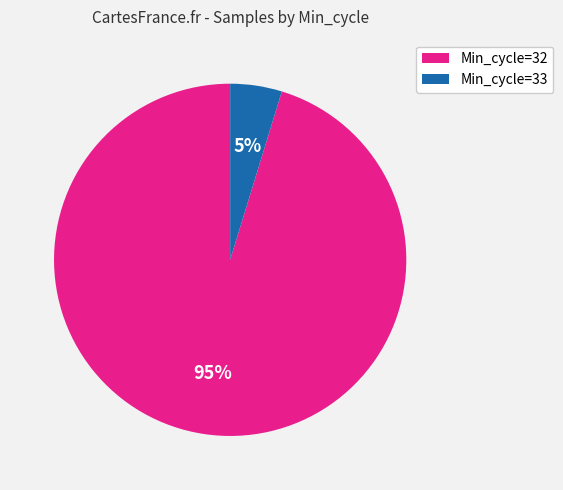

True or false: Min_cycle=32 accounts for 95% of the total.

True